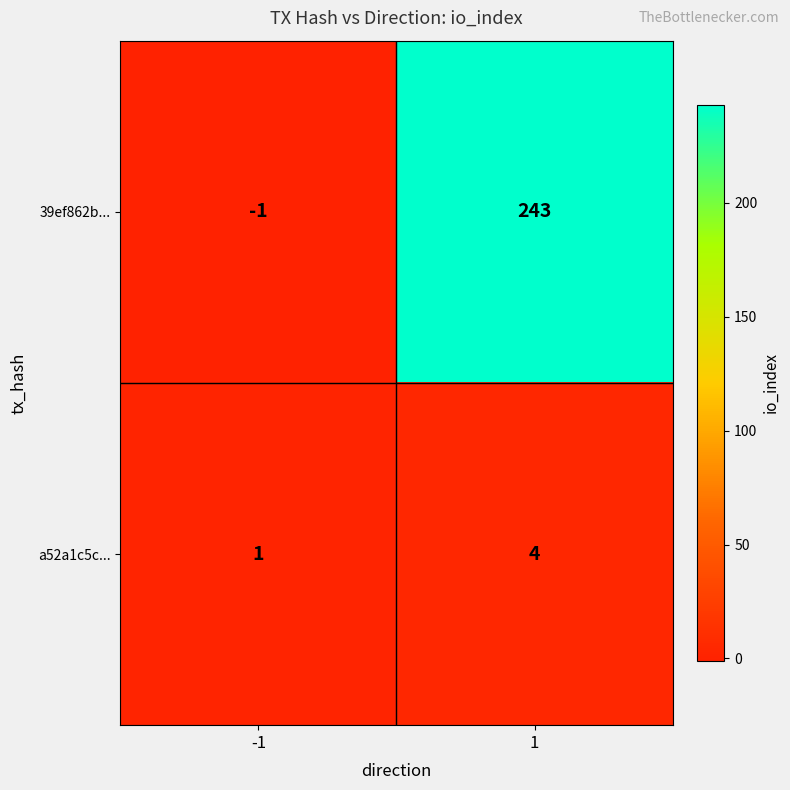

At how many categories does at least one series exceed 189?

1